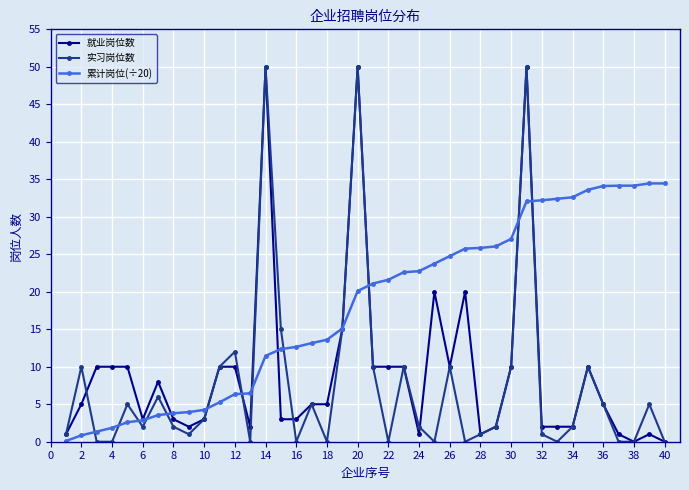

Rank the series by their average value, from highest to lowest.

累计岗位(÷20), 就业岗位数, 实习岗位数